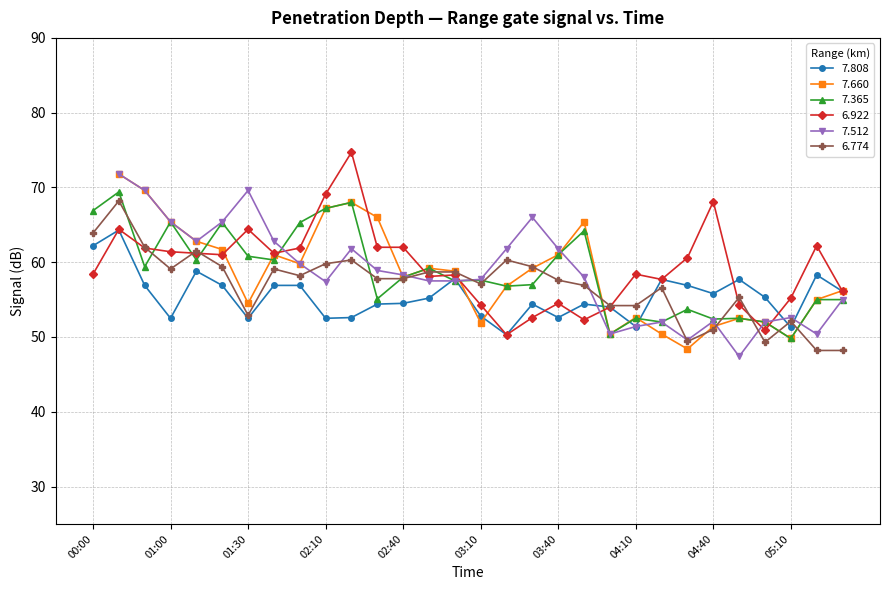

What is the value of the 6.774 point at the 27th from the left?

49.3